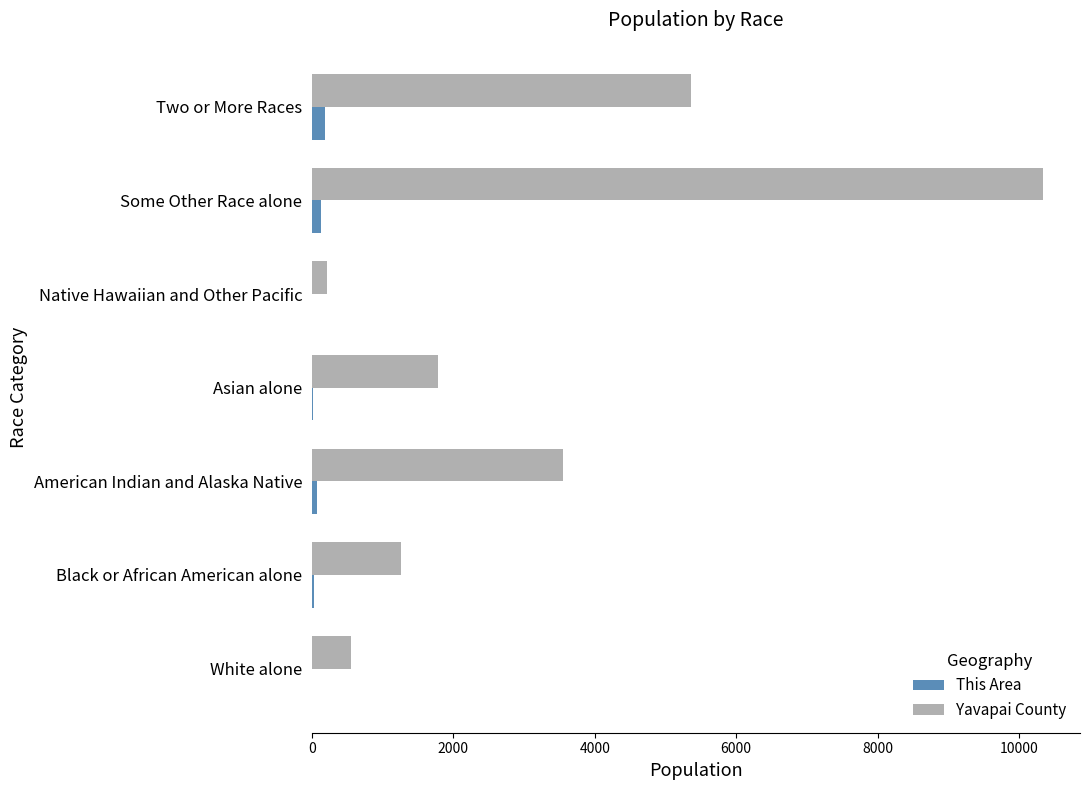

The value of Yavapai County at Black or African American alone is 719. True or false?

False